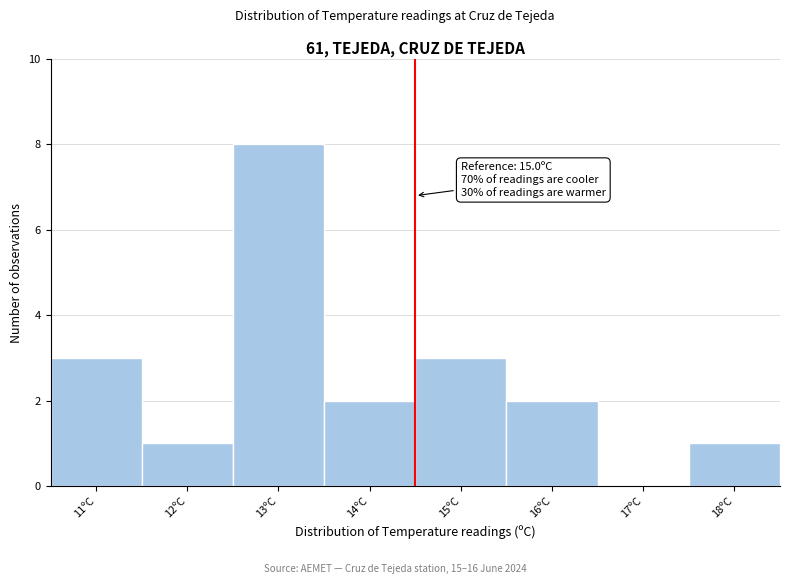

Reading left to right, what are all the values shown in this chart?

11ºC=3	12ºC=1	13ºC=8	14ºC=2	15ºC=3	16ºC=2	17ºC=0	18ºC=1